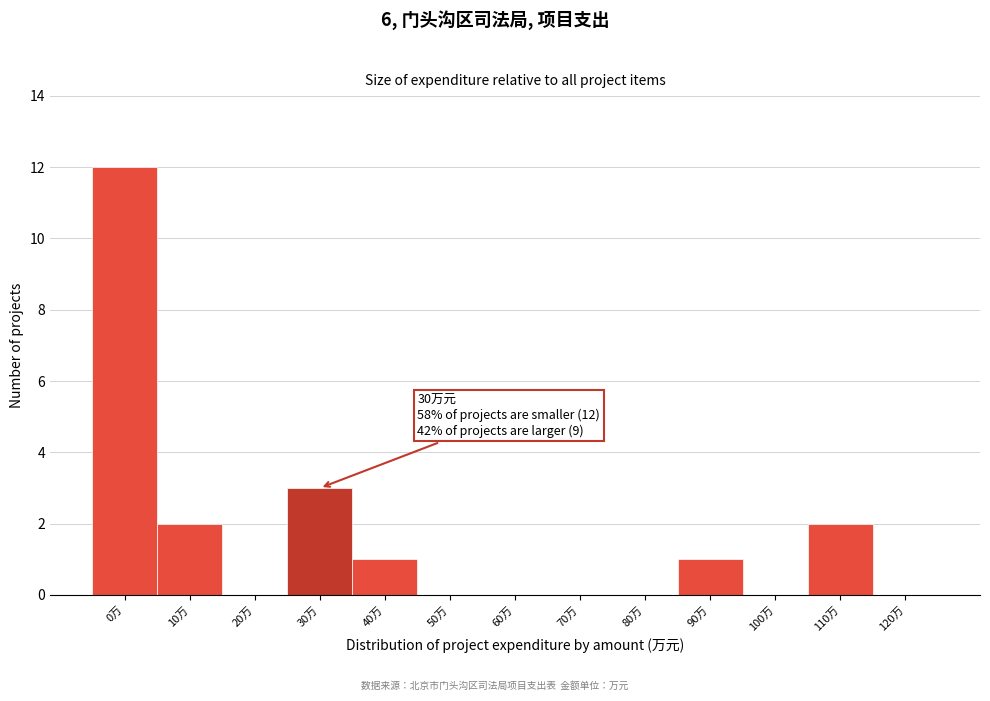

Reading left to right, list all the values displayed in this chart.

0万=12	10万=2	20万=0	30万=3	40万=1	50万=0	60万=0	70万=0	80万=0	90万=1	100万=0	110万=2	120万=0